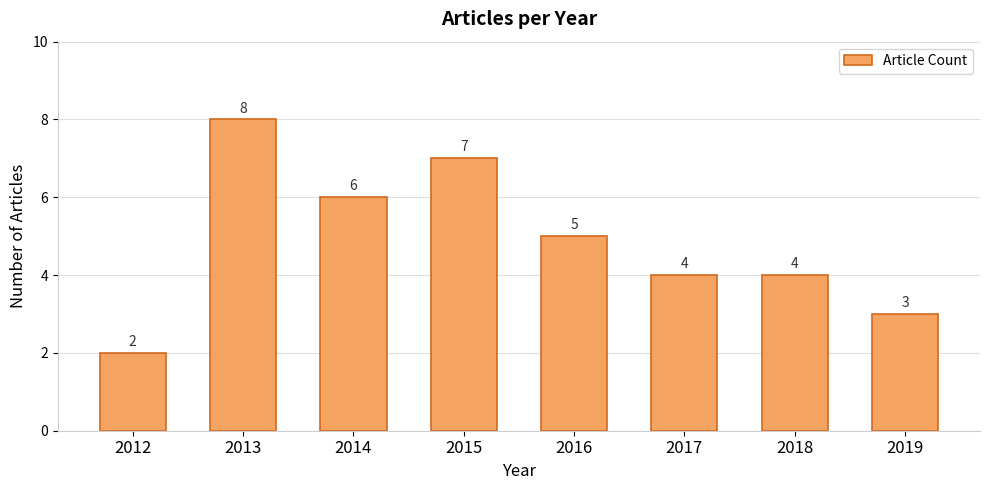

What is the maximum value shown in the chart?

8